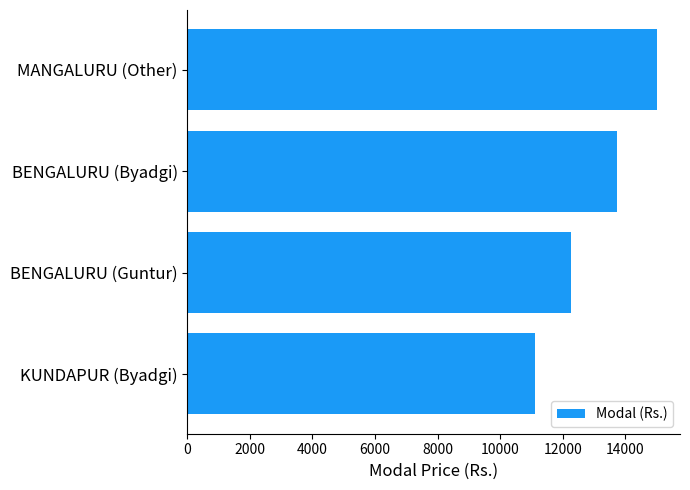

What is the ratio of the value at KUNDAPUR (Byadgi) to the value at BENGALURU (Guntur)?

0.9